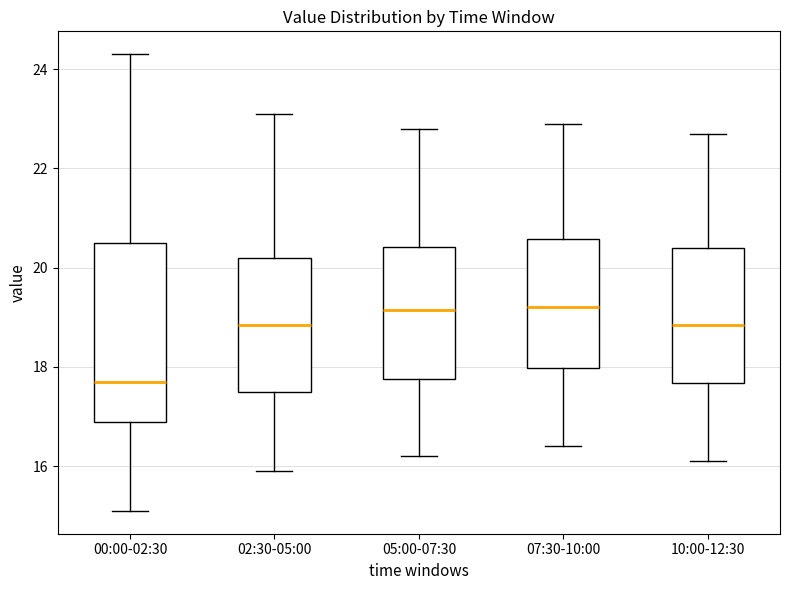

Reading left to right, transcribe this box plot: for each box, give where its median line is, the range the box spans, and where its two whiskers end, as read against the y-axis. The values are not printed on the chart, so give them approximately, as read against the axis.

00:00-02:30: median 17.8, box 16.8 to 20.4, whiskers 15.2 to 24.4
02:30-05:00: median 18.8, box 17.6 to 20.2, whiskers 16.0 to 23.2
05:00-07:30: median 19.2, box 17.8 to 20.4, whiskers 16.2 to 22.8
07:30-10:00: median 19.2, box 18.0 to 20.6, whiskers 16.4 to 23.0
10:00-12:30: median 18.8, box 17.6 to 20.4, whiskers 16.2 to 22.8